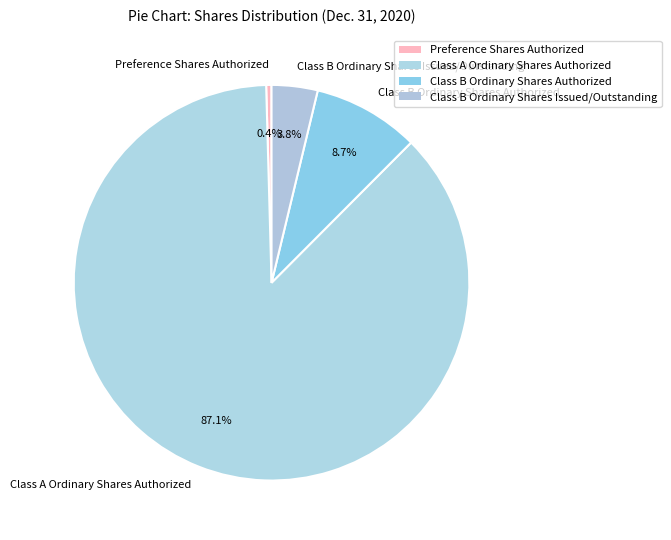

The Preference Shares Authorized slice represents 6% of the pie. True or false?

False